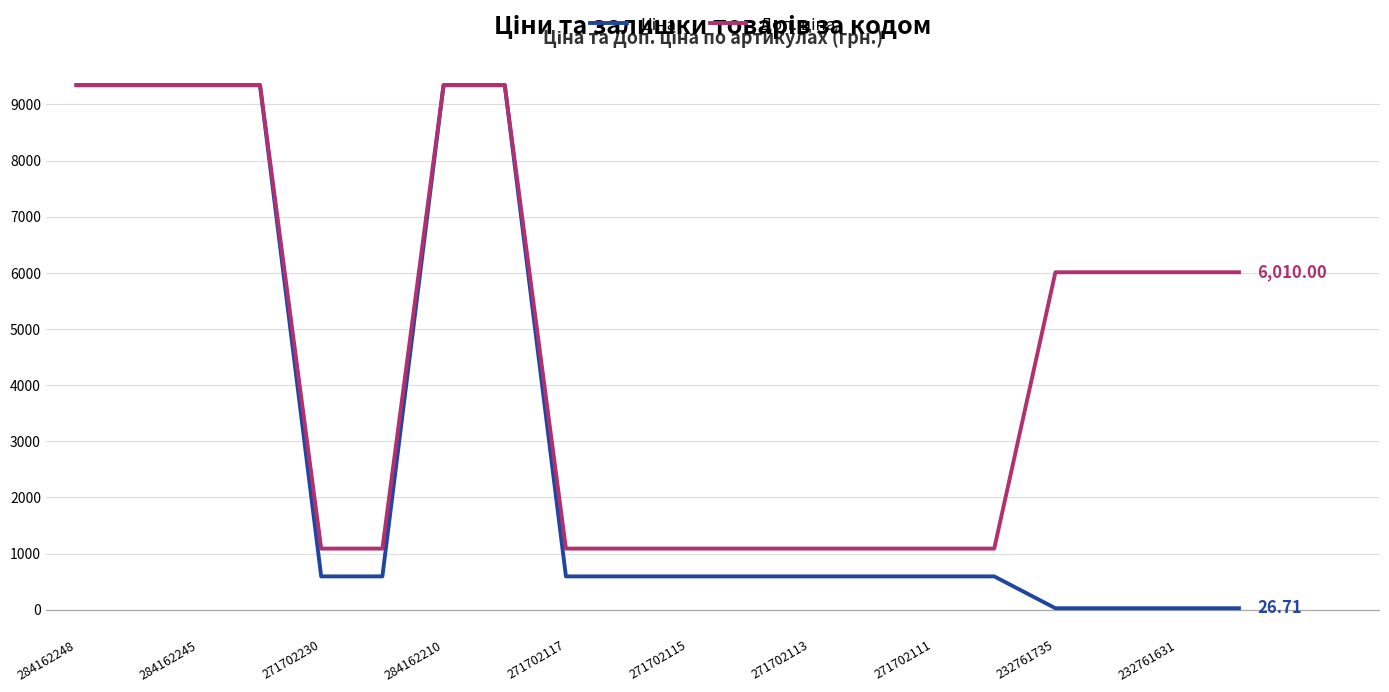

At which label does Ціна reach its peak?

284162248